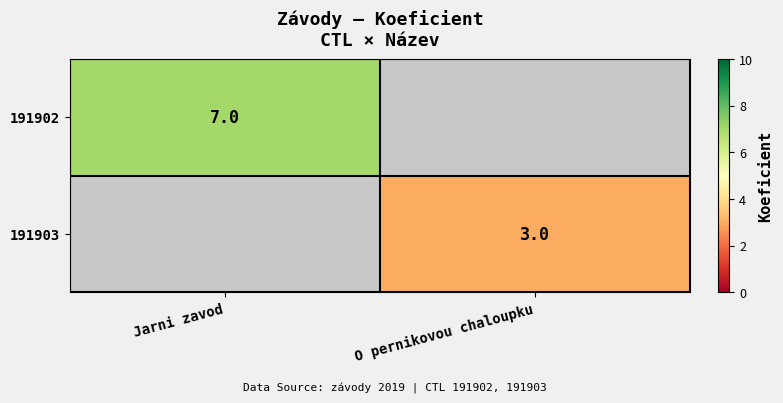

The value of 191902 at Jarni zavod is 12. True or false?

False